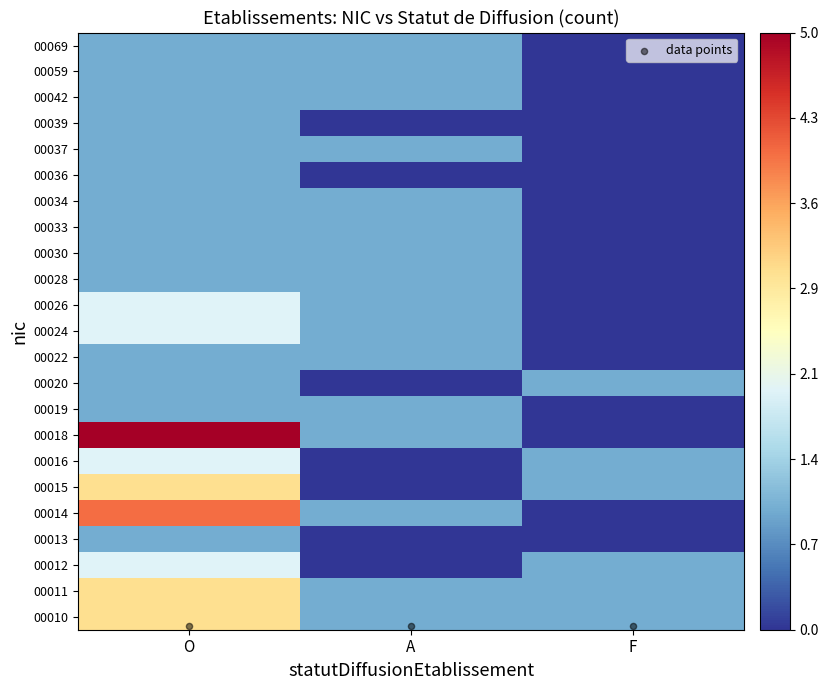

What is the total value across all series at O?

40.1